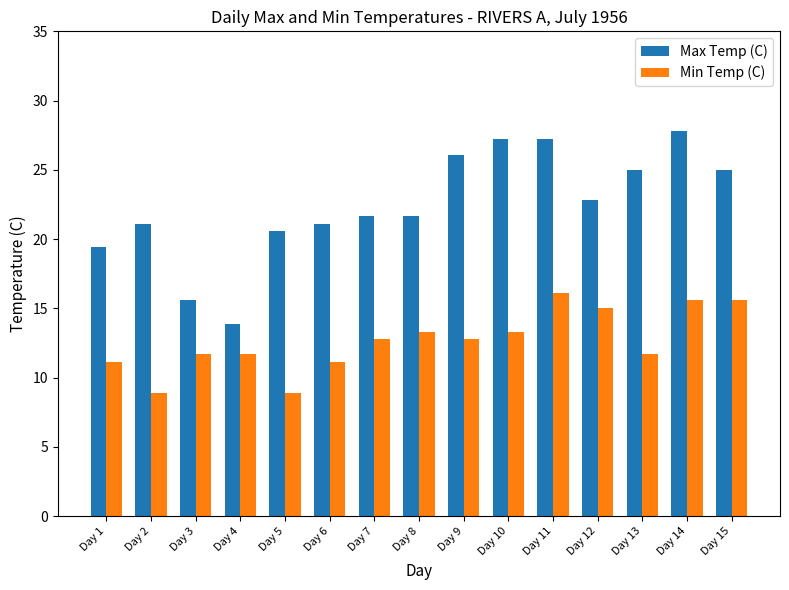

Is the value of Min Temp (C) at Day 2 greater than the value of Max Temp (C) at Day 2?

No